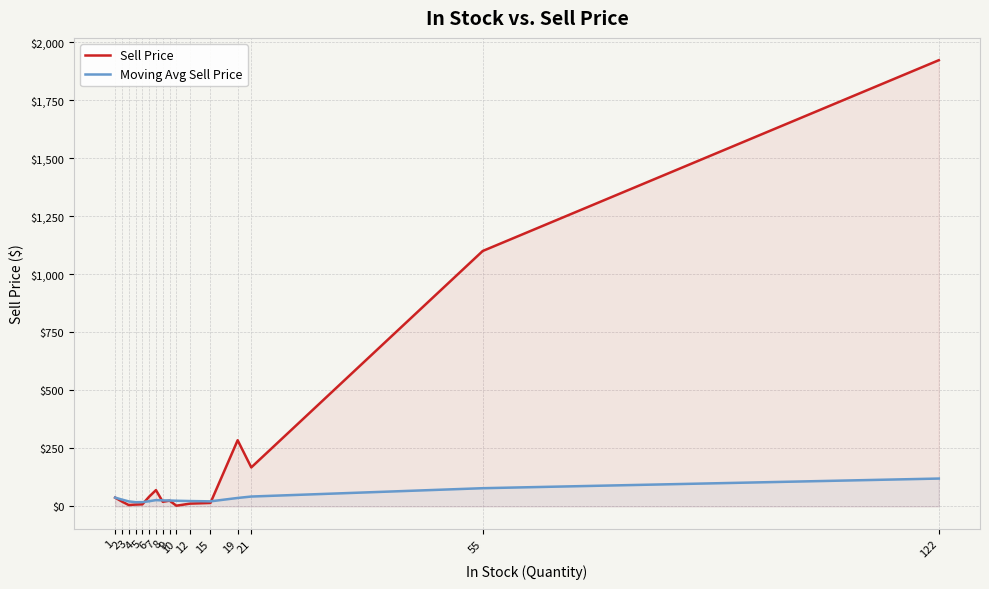

At 9, list the series in order from smallest to largest.

Sell Price, Moving Avg Sell Price